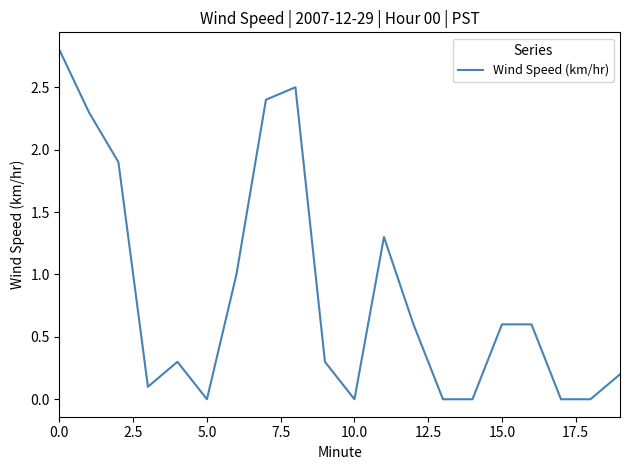

What is the greatest value displayed?

2.8